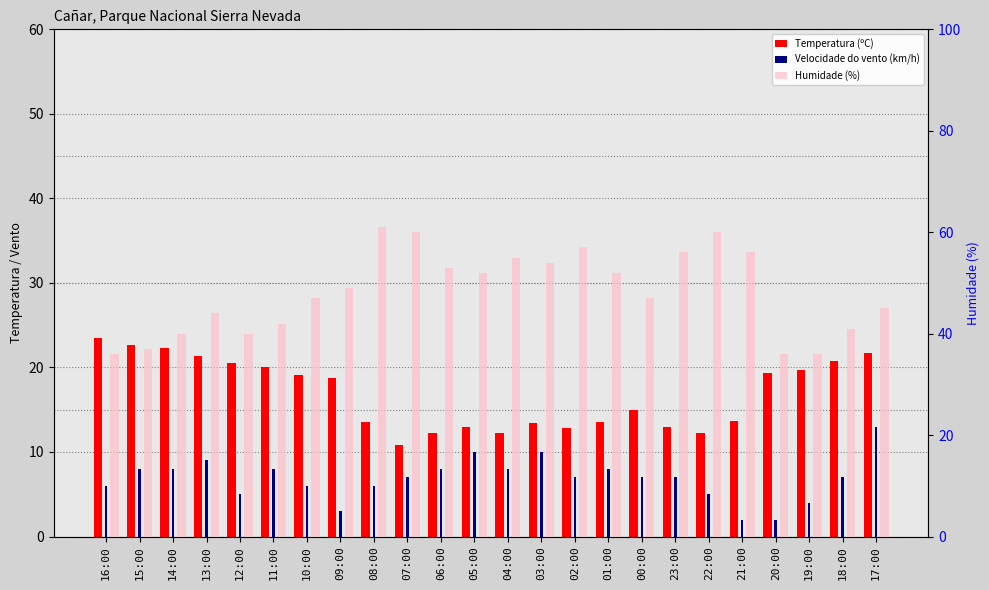

What is the approximate value of Temperatura (ºC) at 10:00?

19.1